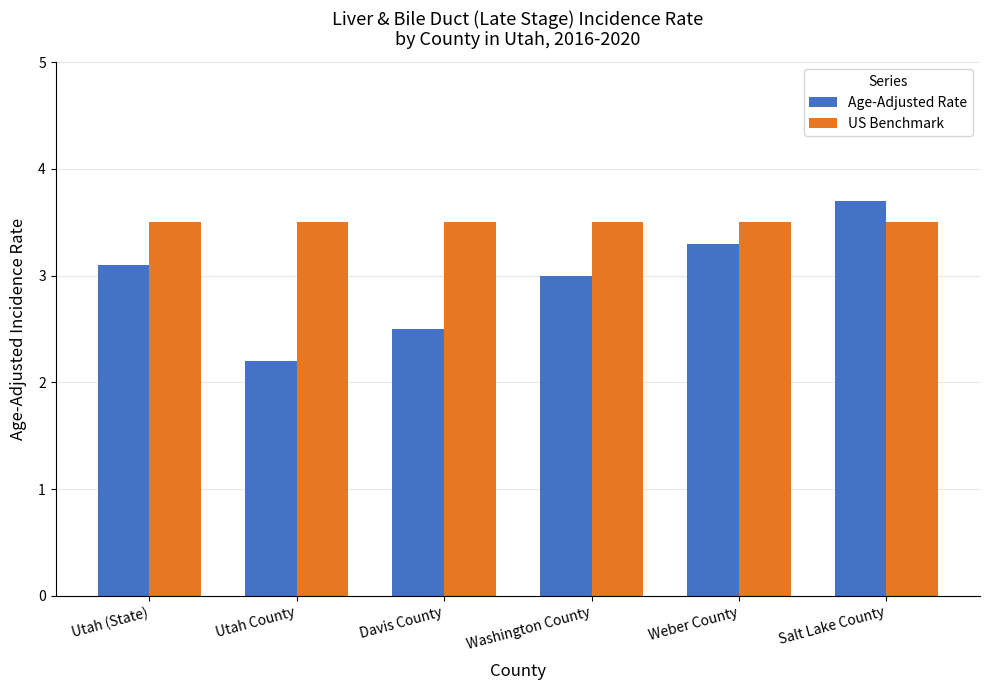

True or false: Age-Adjusted Rate has a value of 1.4 at Salt Lake County.

False